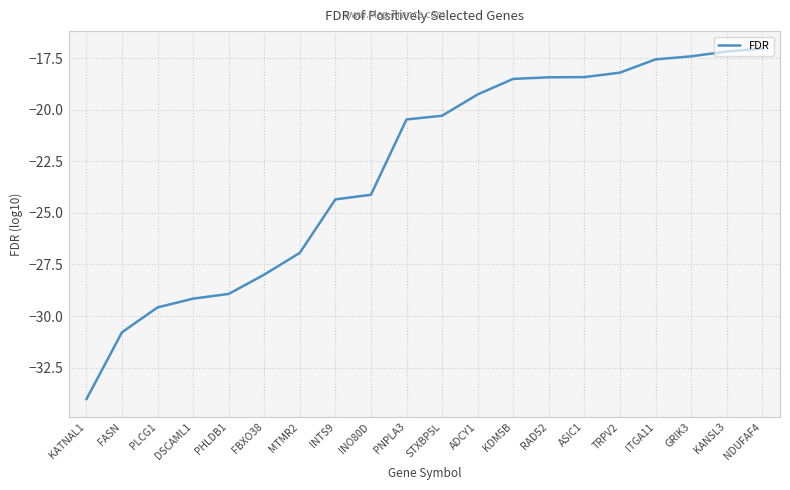

What is the maximum value shown in the chart?

-17.0